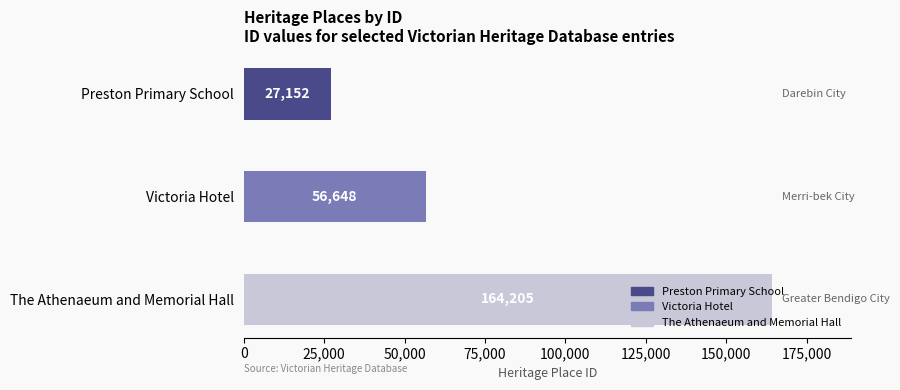

How many values are between 27152 and 164205?

3